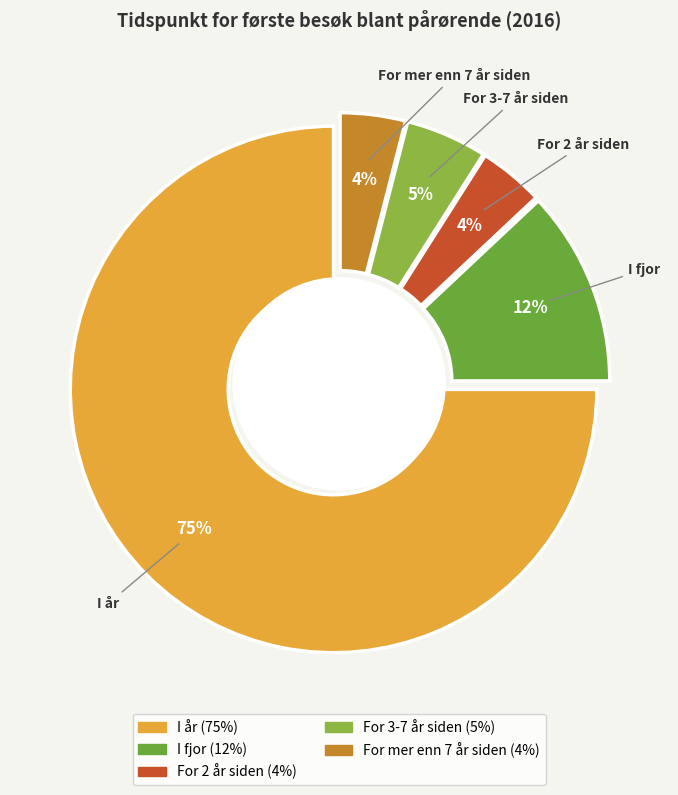

Approximately how many times larger is the value at For 3-7 år siden compared to I fjor?

0.4